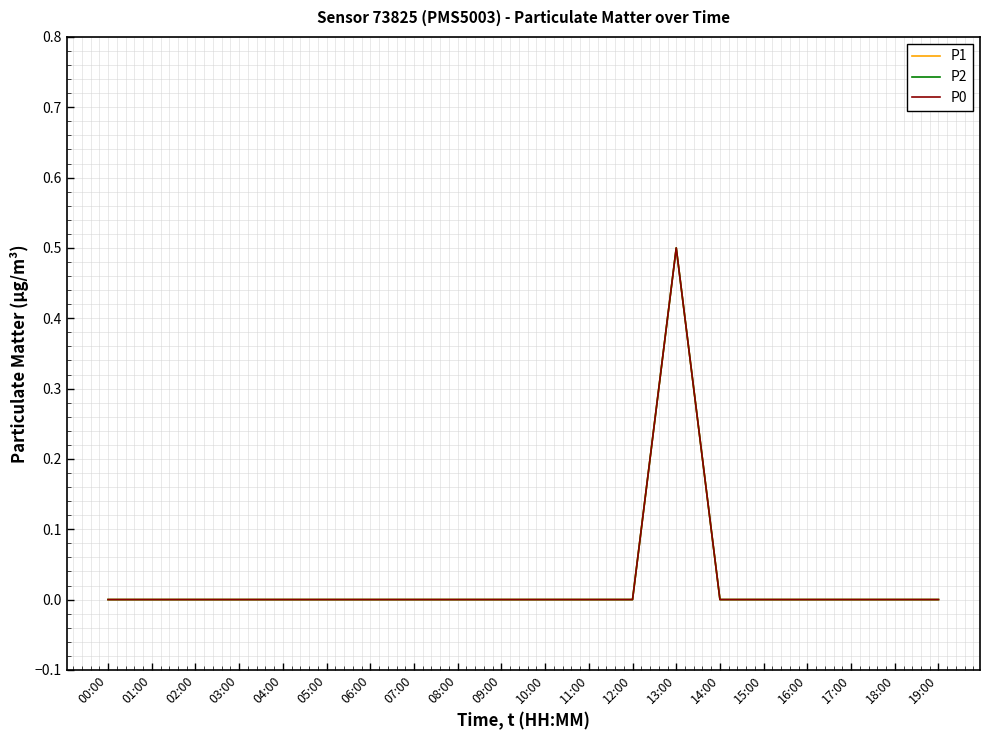

Which series has the widest spread of values?

P1